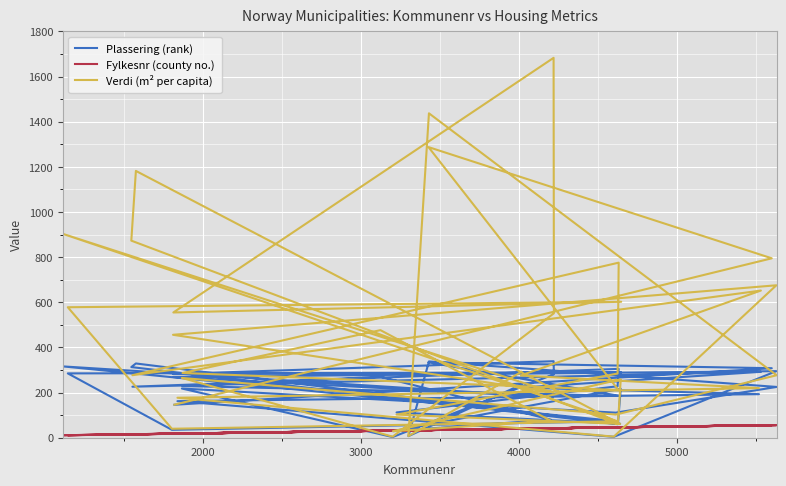

What is the total value across all series at 3000?

1655.6